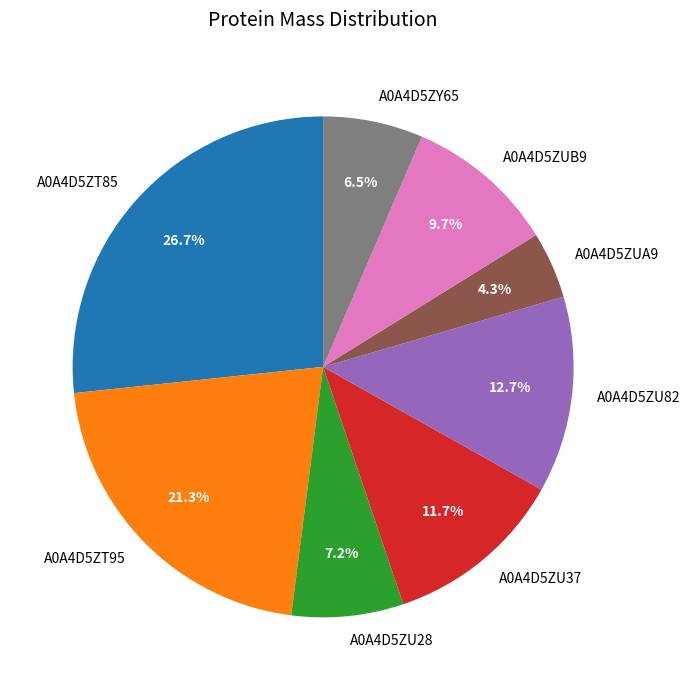

Is A0A4D5ZUA9 the majority of the pie?

No